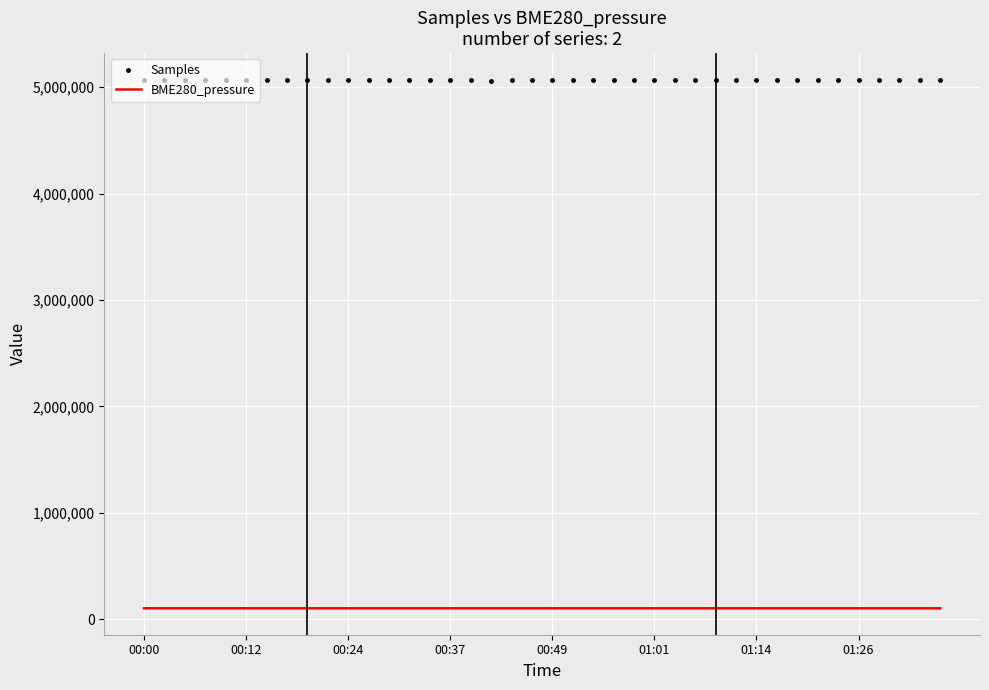

How many categories are shown in the chart?

40